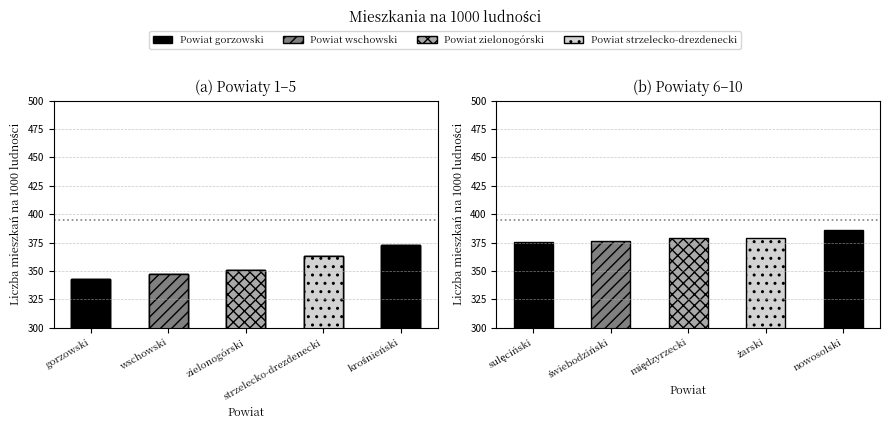

List the labels in order of value, smallest first.

gorzowski, wschowski, zielonogórski, strzelecko-drezdenecki, krośnieński